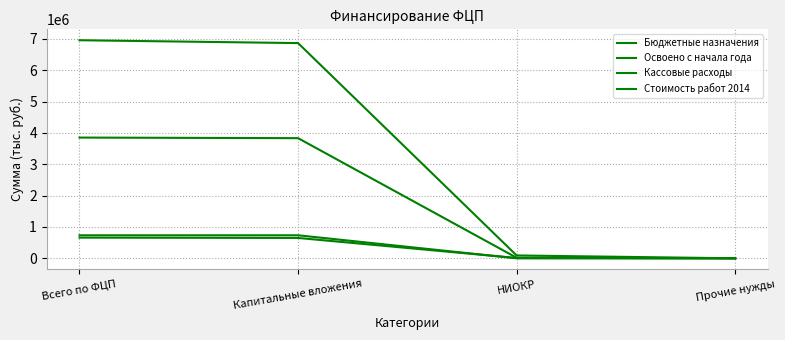

Is it true that Стоимость работ 2014 equals 3852576.8 at Всего по ФЦП?

True